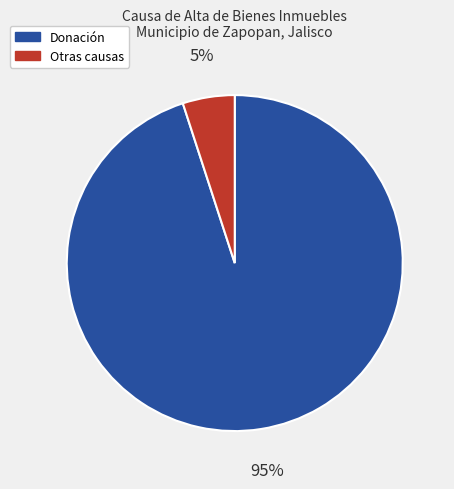

To the nearest percent, what is the average slice percentage?

50%